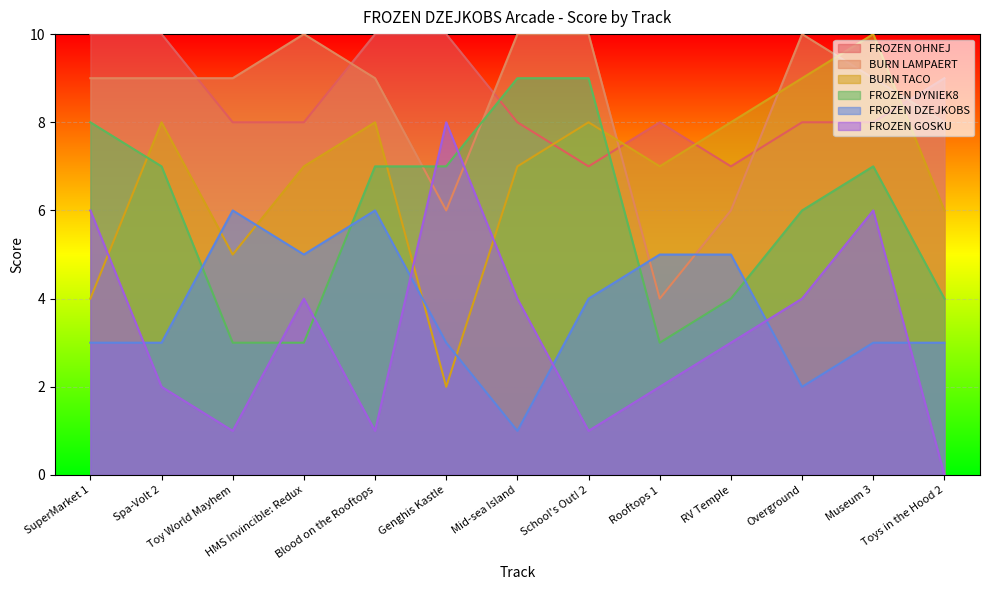

True or false: FROZEN GOSKU and BURN LAMPAERT intersect in this chart.

True